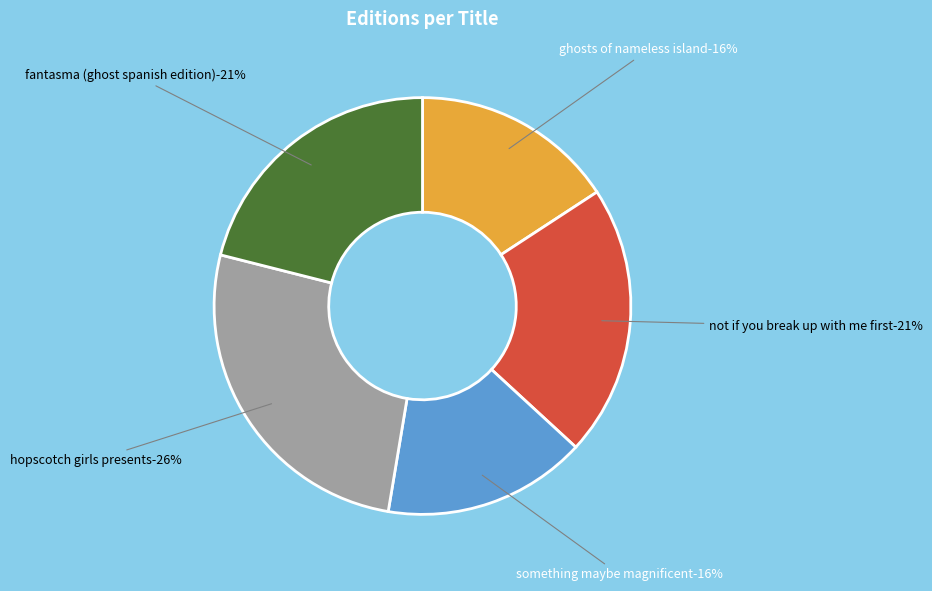

True or false: Something Maybe Magnificent accounts for 16% of the total.

True